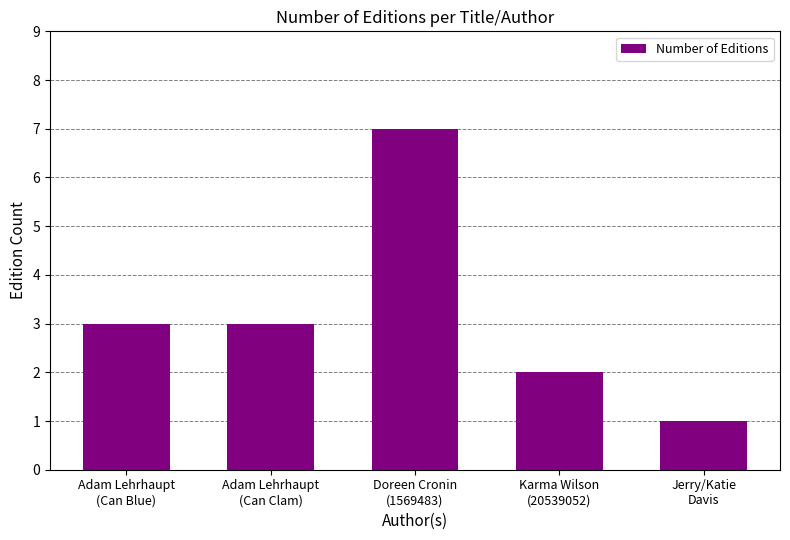

Approximately how many times larger is the value at Karma Wilson
(20539052) compared to Adam Lehrhaupt
(Can Blue)?

0.7